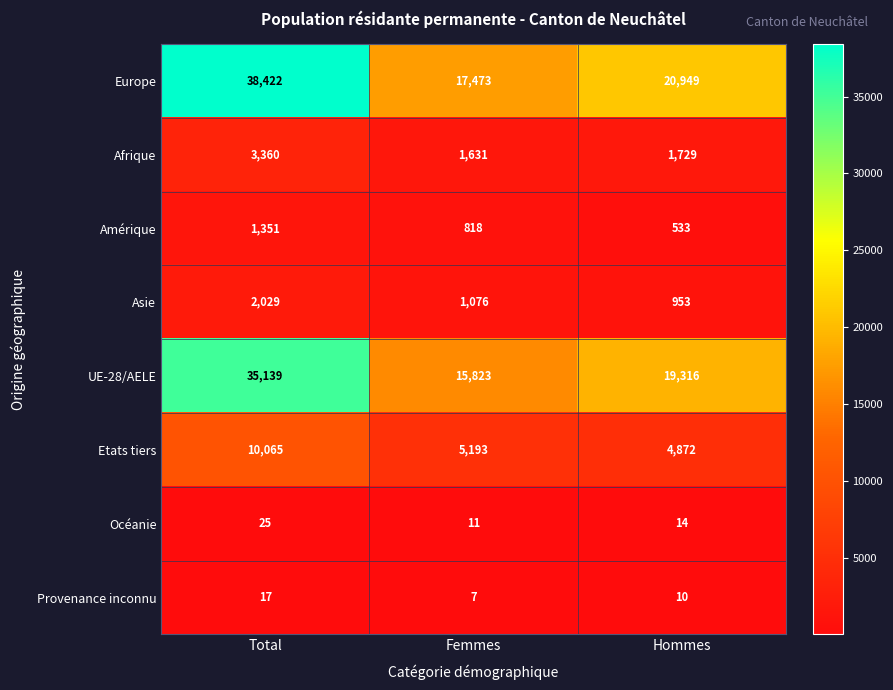

Between Total and Femmes, which series saw the biggest shift?

Europe